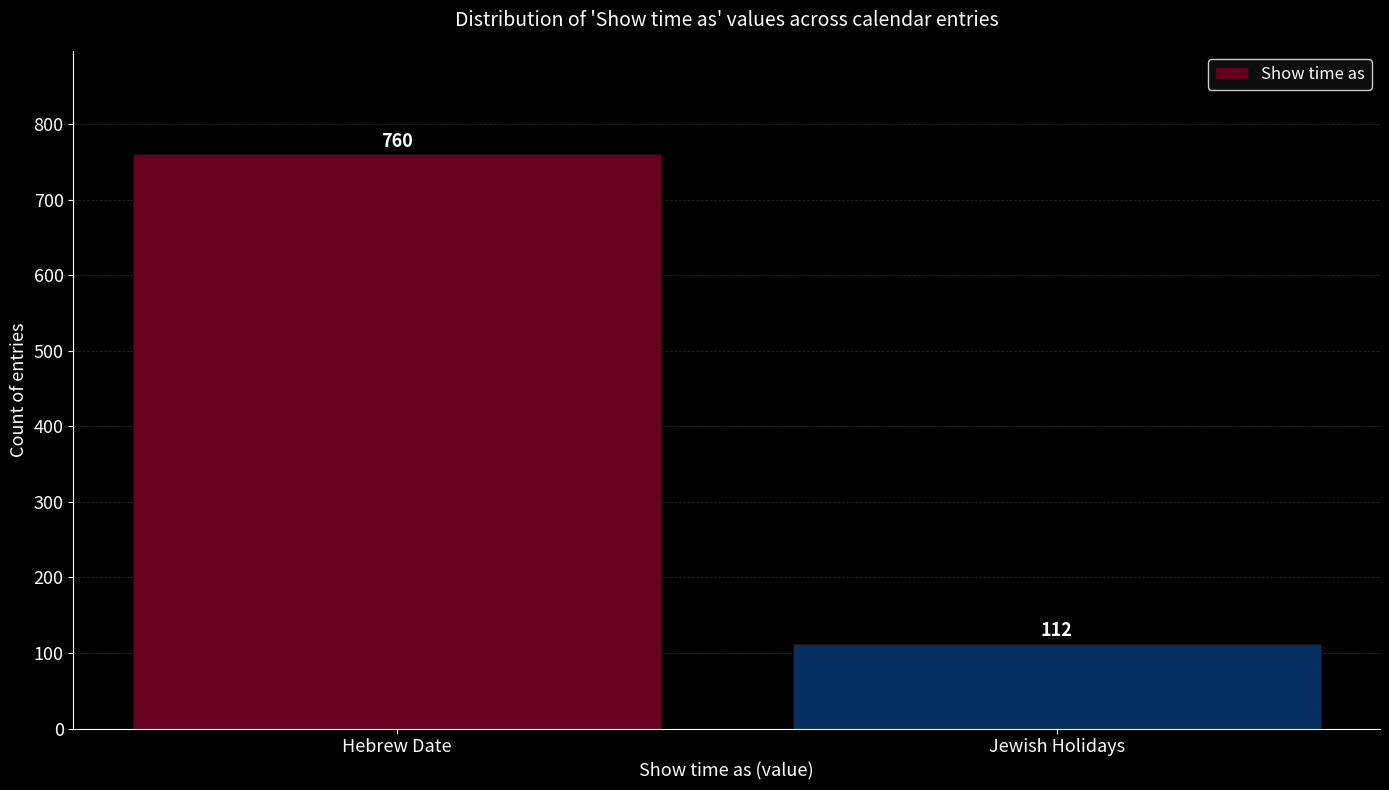

Reading right to left, extract all data points from this chart.

Jewish Holidays=112	Hebrew Date=760